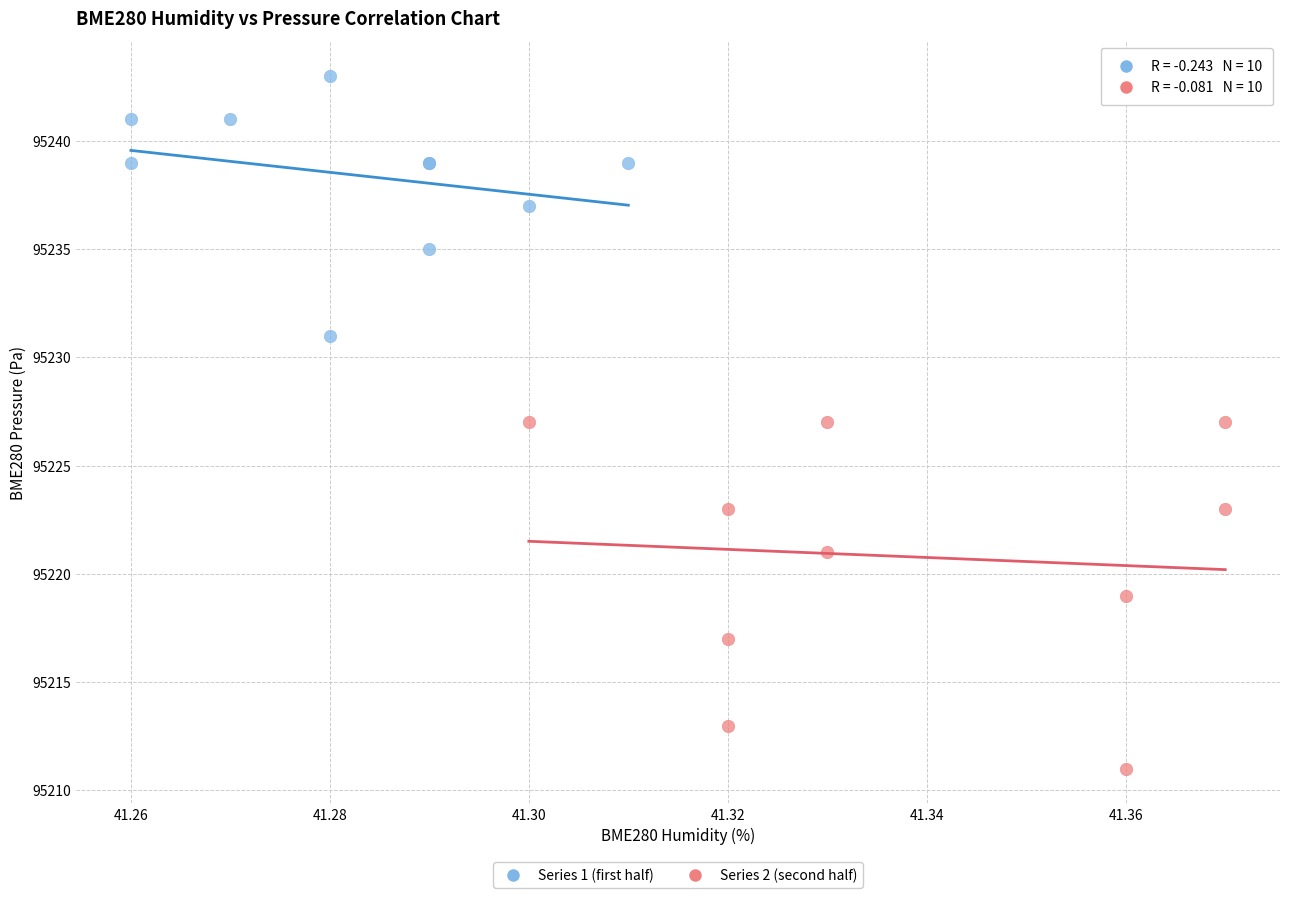

Which series has the widest spread of Y values?

Series 2 (second half)